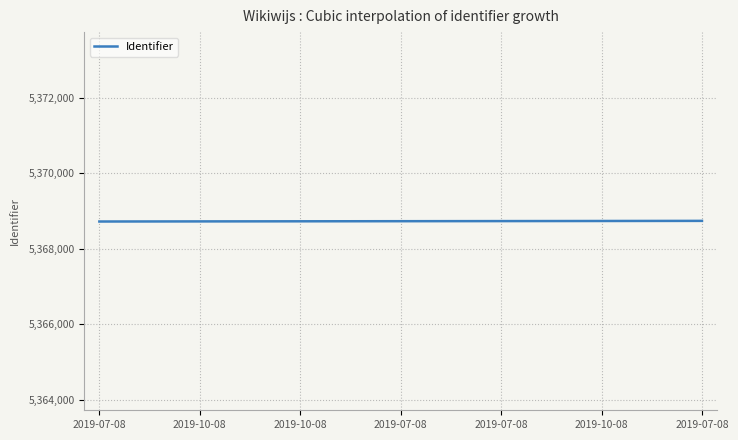

What is the minimum value shown in the chart?

5368726.0